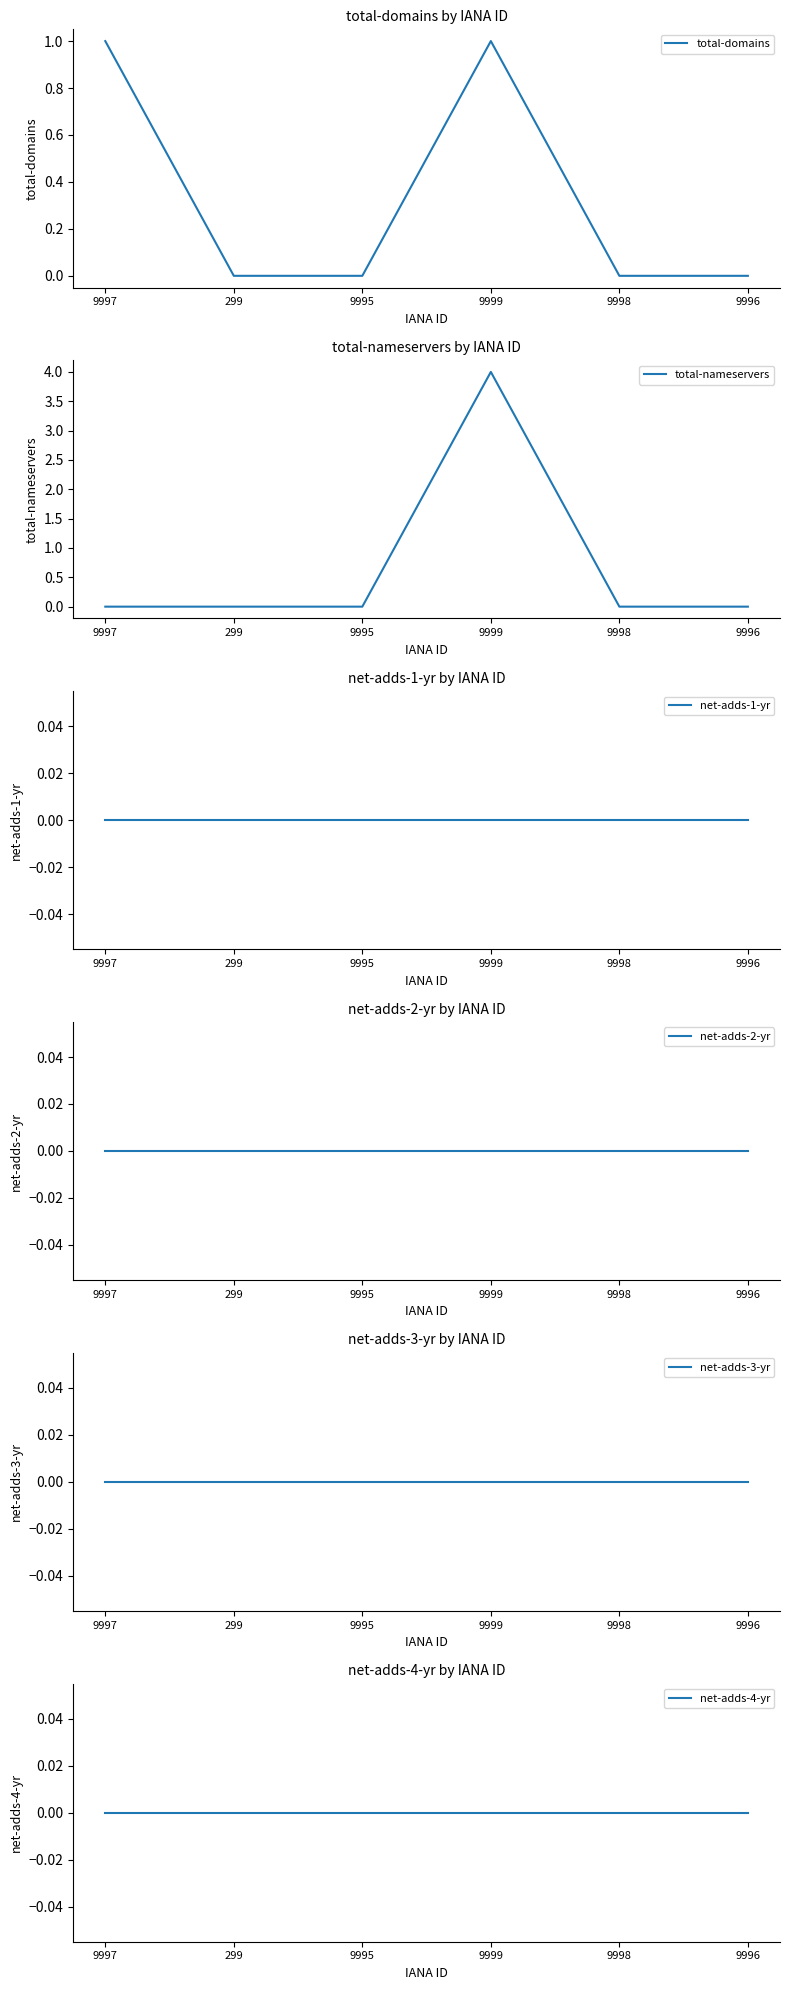

What is the value of the total-domains point at the 4th from the left?

1